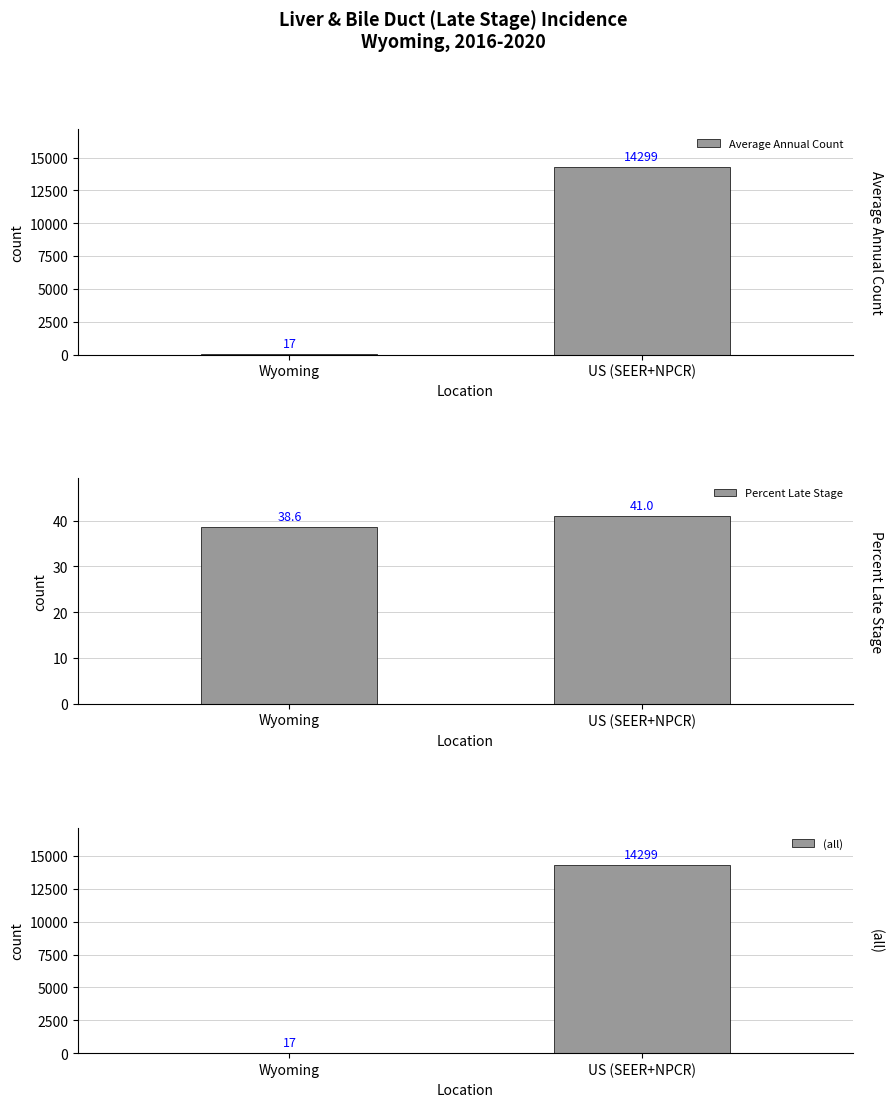

Is it true that (all) equals 17.0 at Wyoming?

True